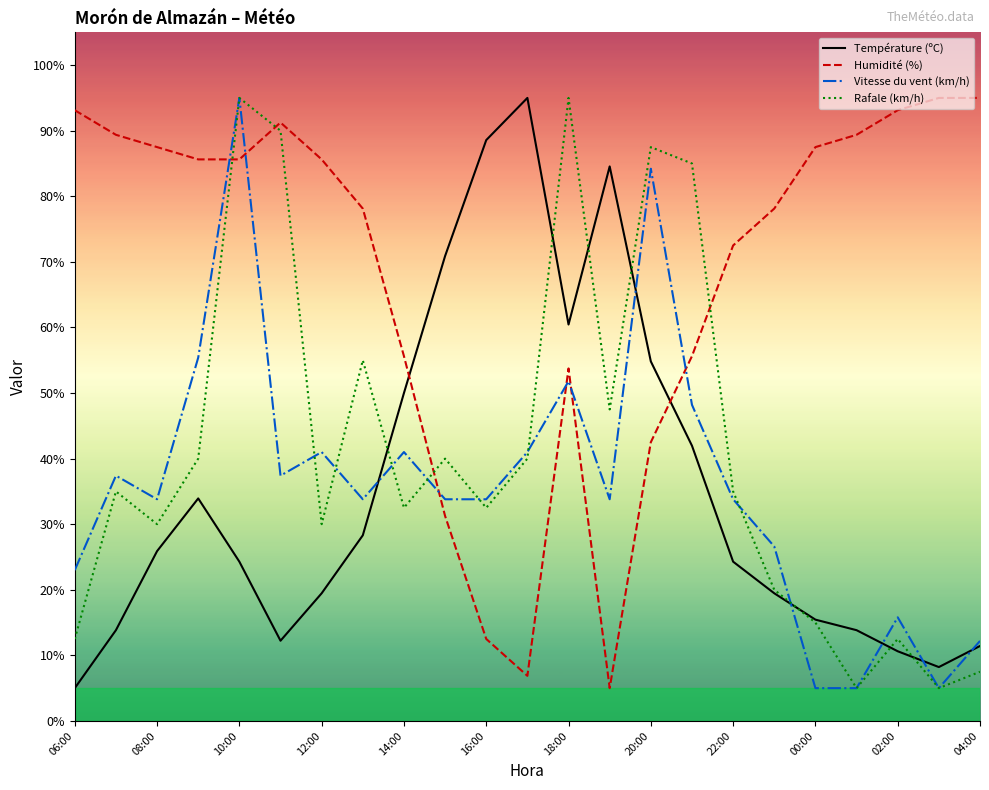

What is the average value of the Humidité (%) series?

68.3